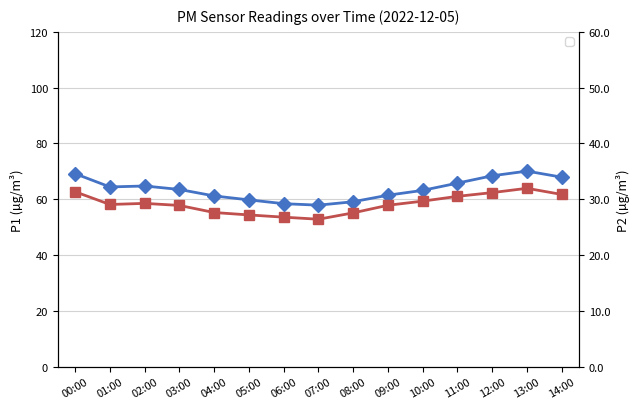

True or false: P1 and P2 intersect in this chart.

False